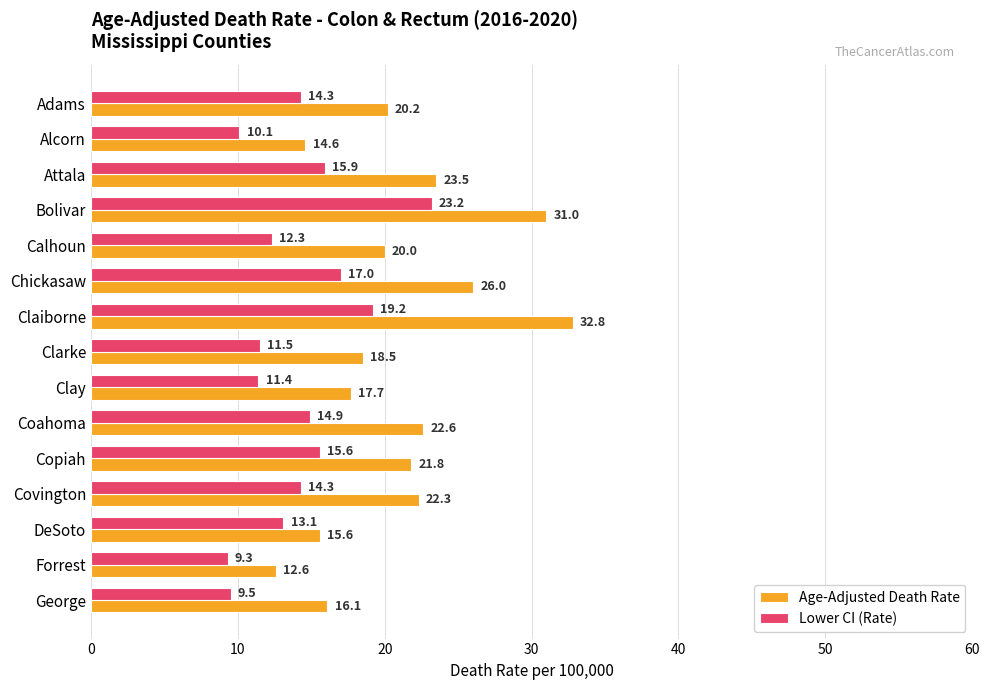

How many data points does each series have?

15